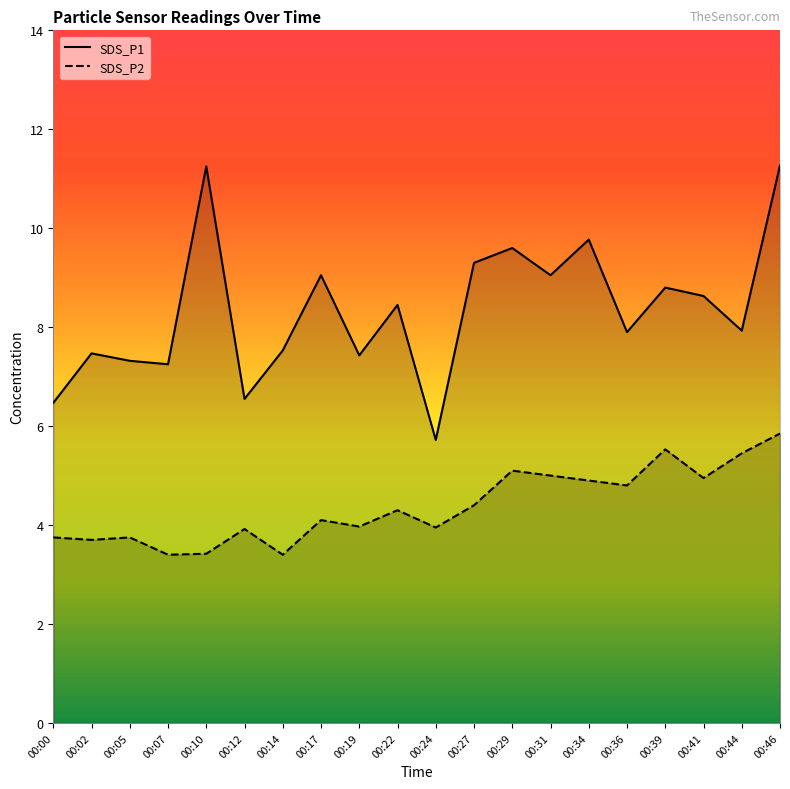

What is the average value of the SDS_P1 series?

8.3